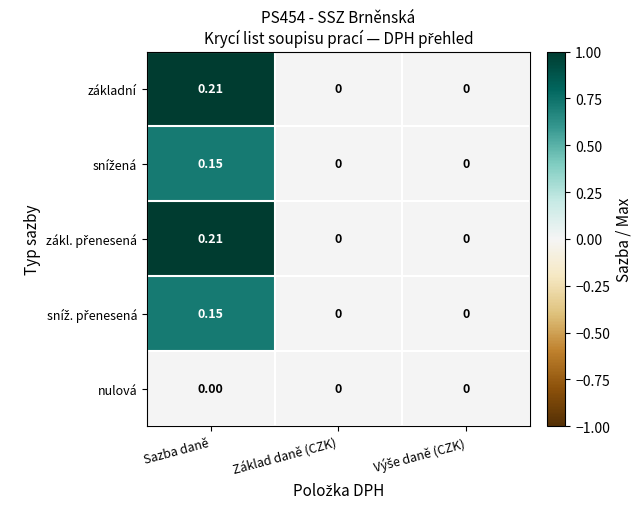

At which category is the sum across all series the highest?

Sazba daně